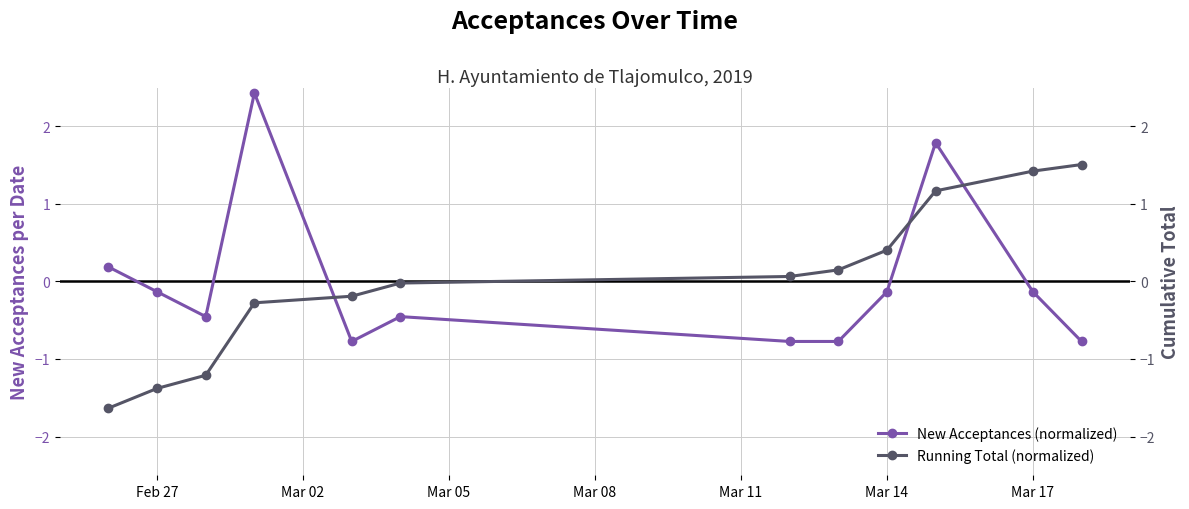

How many interior local peaks does the New Acceptances (normalized) series have?

3